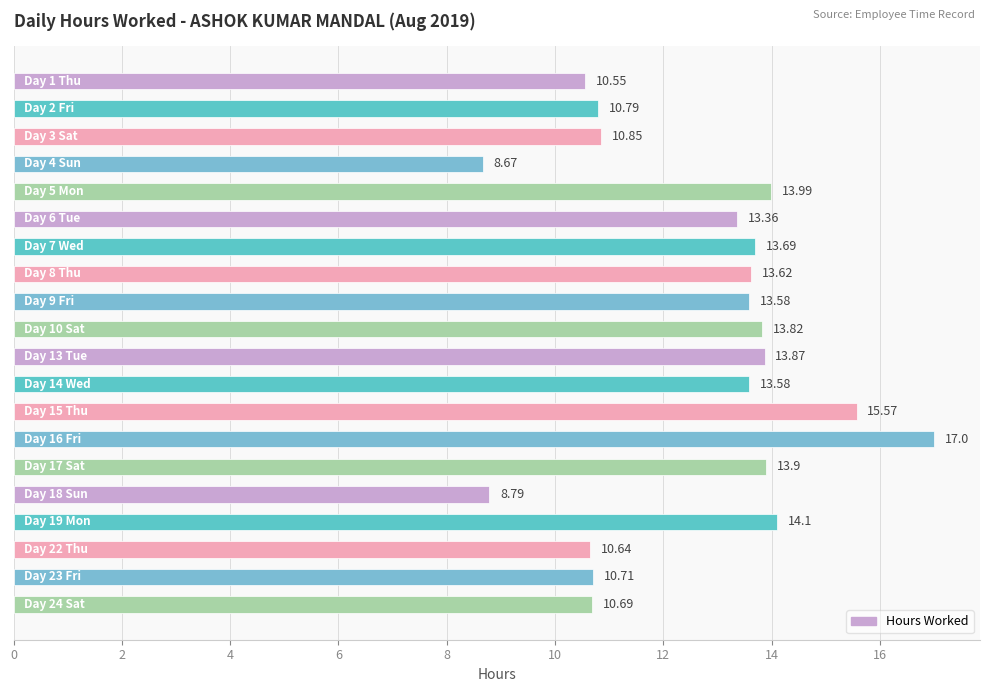

What is the difference between the maximum and second lowest values?

8.2